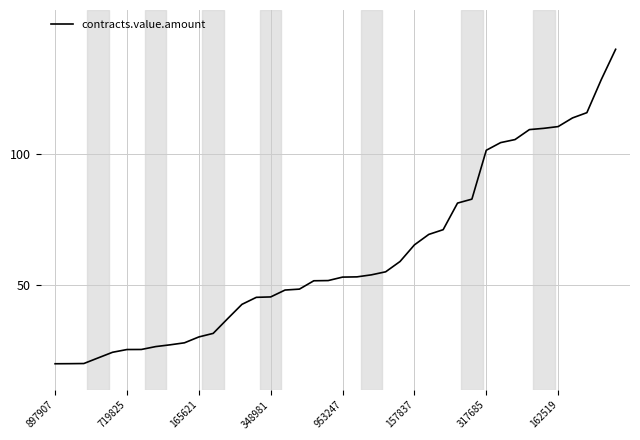

What is the difference between the maximum and minimum values?

120.0